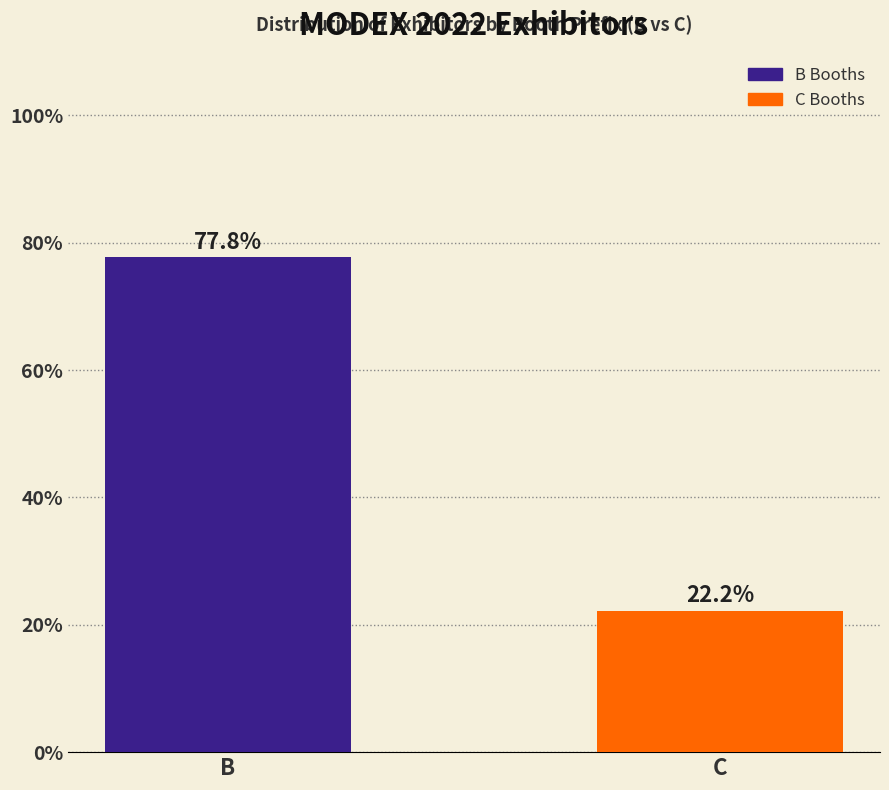

What is the difference between the maximum and minimum values?

55.6